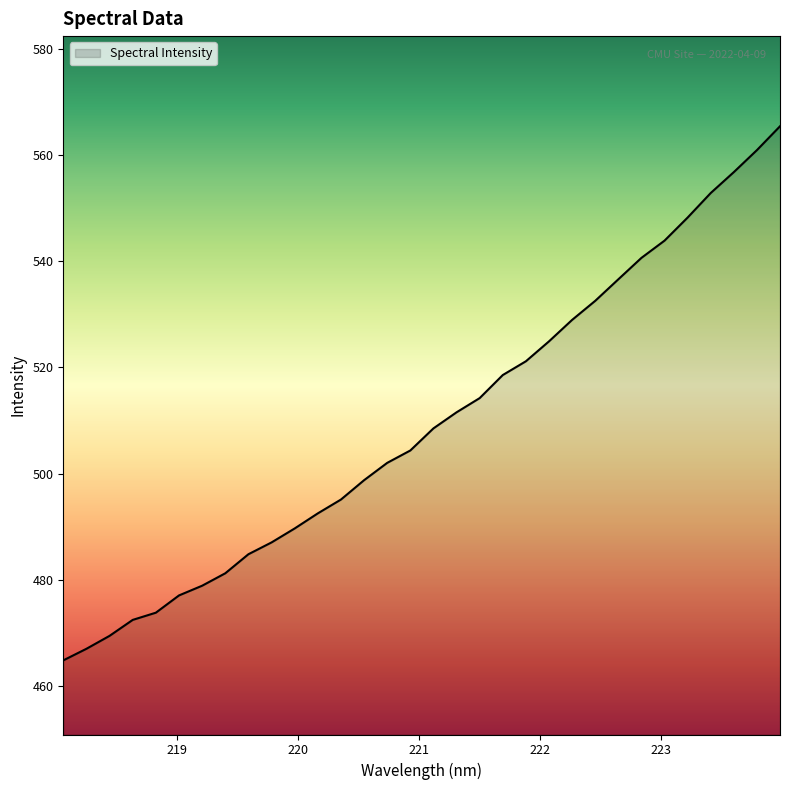

Reading left to right, list all the values displayed in this chart.

464.9	467.1	469.5	472.5	473.9	477.1	478.9	481.3	484.9	487.1	489.7	492.5	495.1	498.8	502.0	504.4	508.5	511.6	514.2	518.6	521.2	524.9	528.9	532.5	536.6	540.6	543.9	548.2	552.8	556.7	560.9	565.4